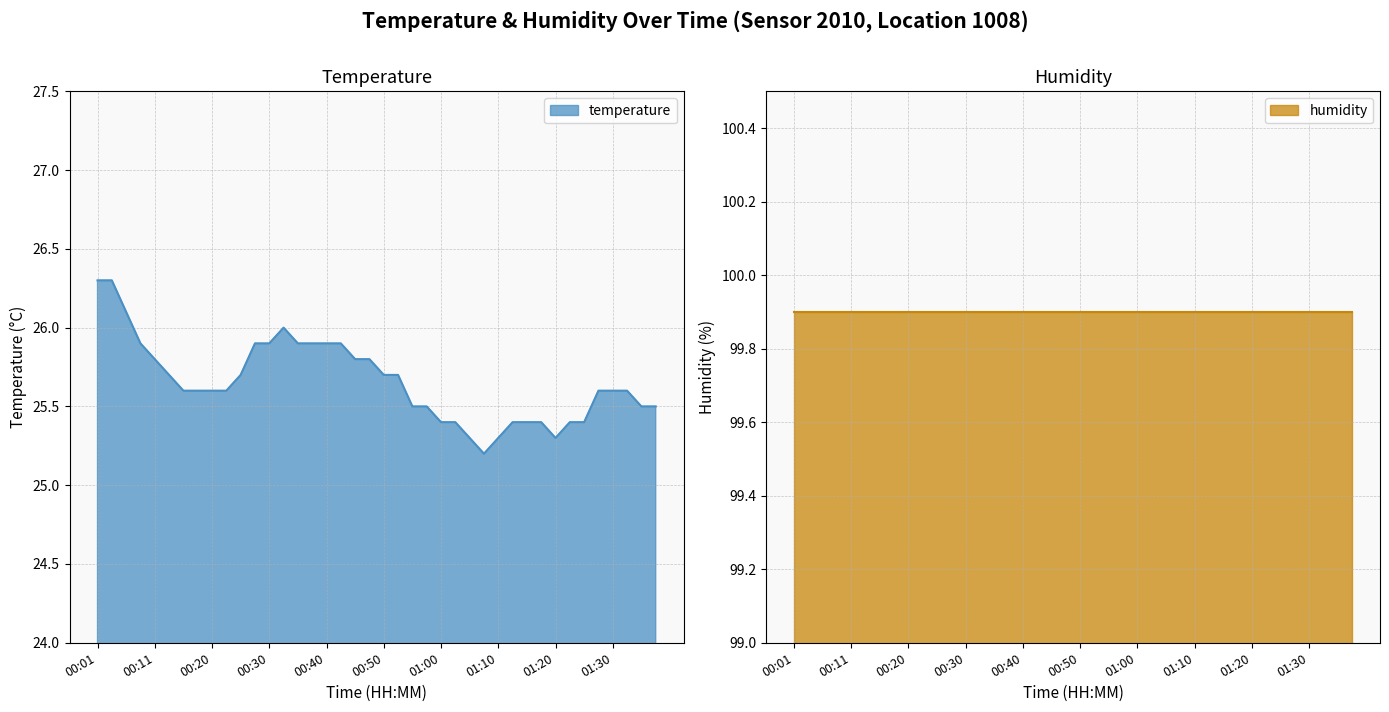

What is the average value?

25.7